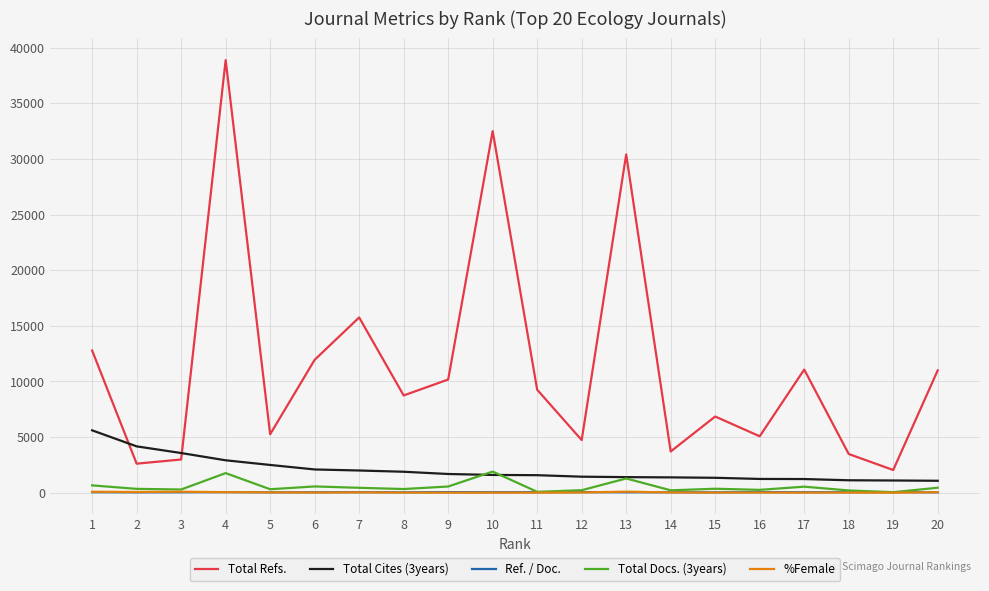

What is the sum of the Total Cites (3years) values at 4 and 1?

8513.0